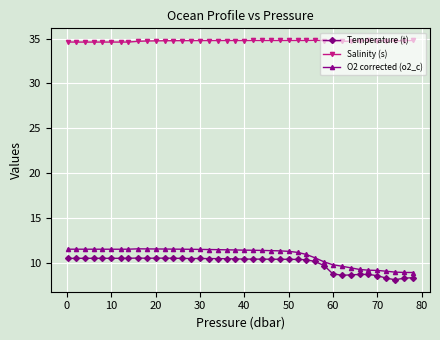

What is the average value of the Salinity (s) series?

34.7